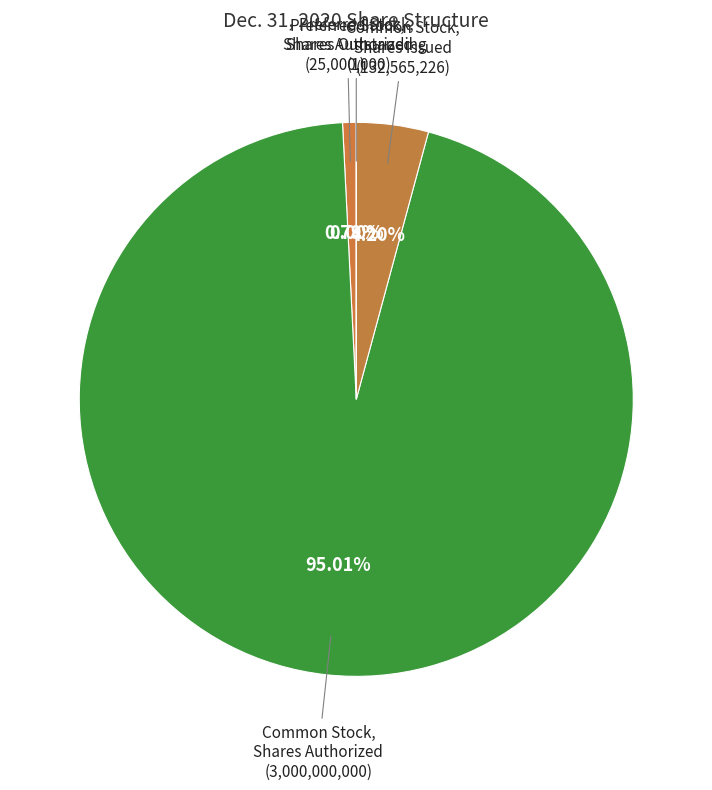

Does Preferred Stock, Shares Outstanding represent more than half of the total?

No